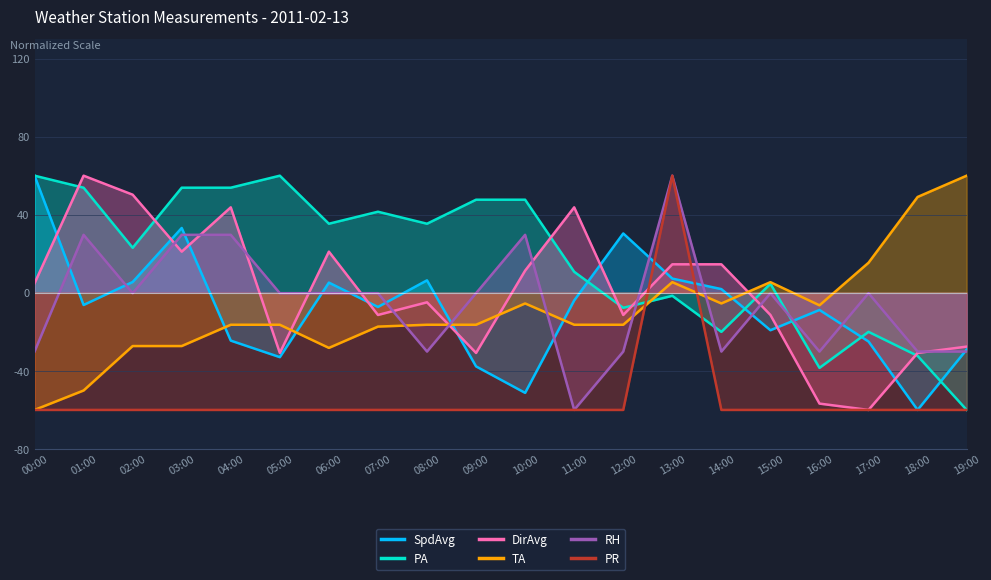

How many intersections are there between RH and DirAvg?

12